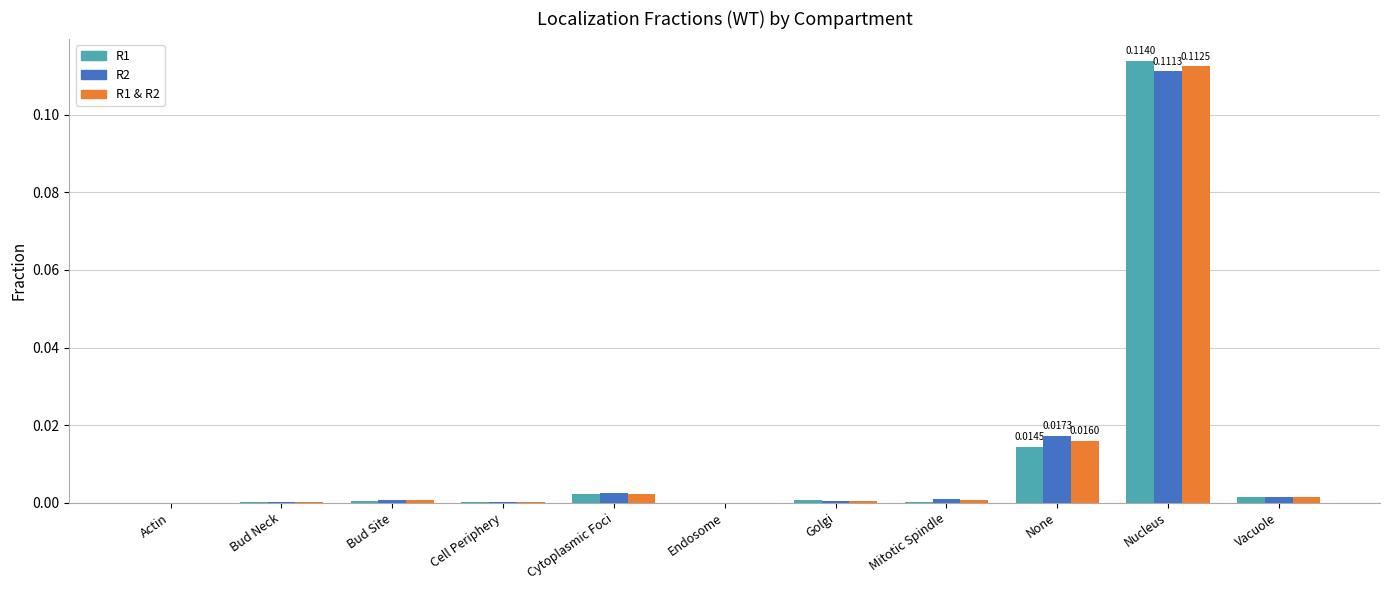

At which category is the sum across all series the highest?

Nucleus